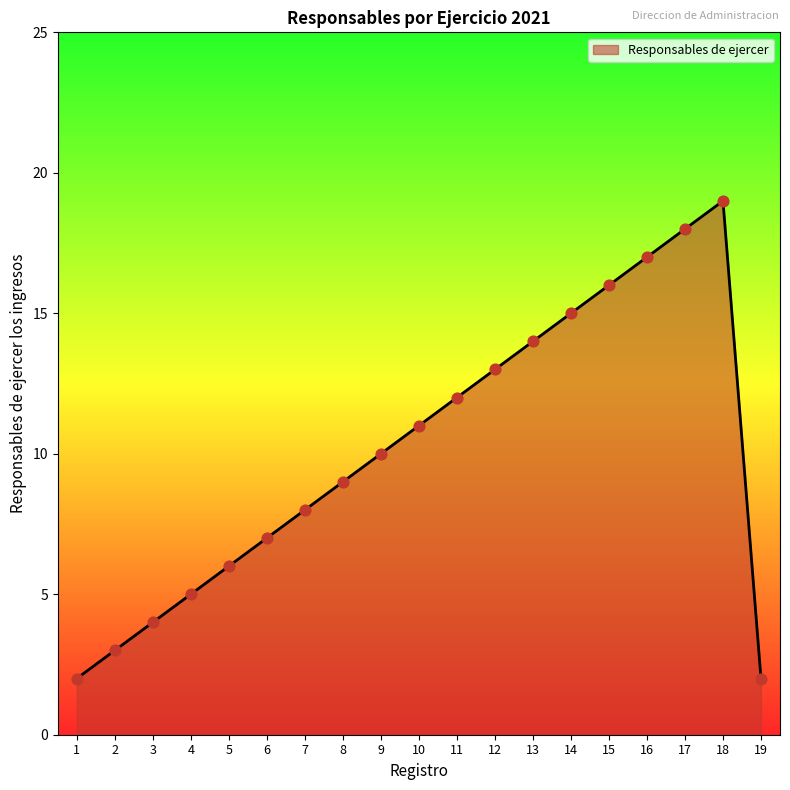

What is the change in value from 7 to 18?

+11